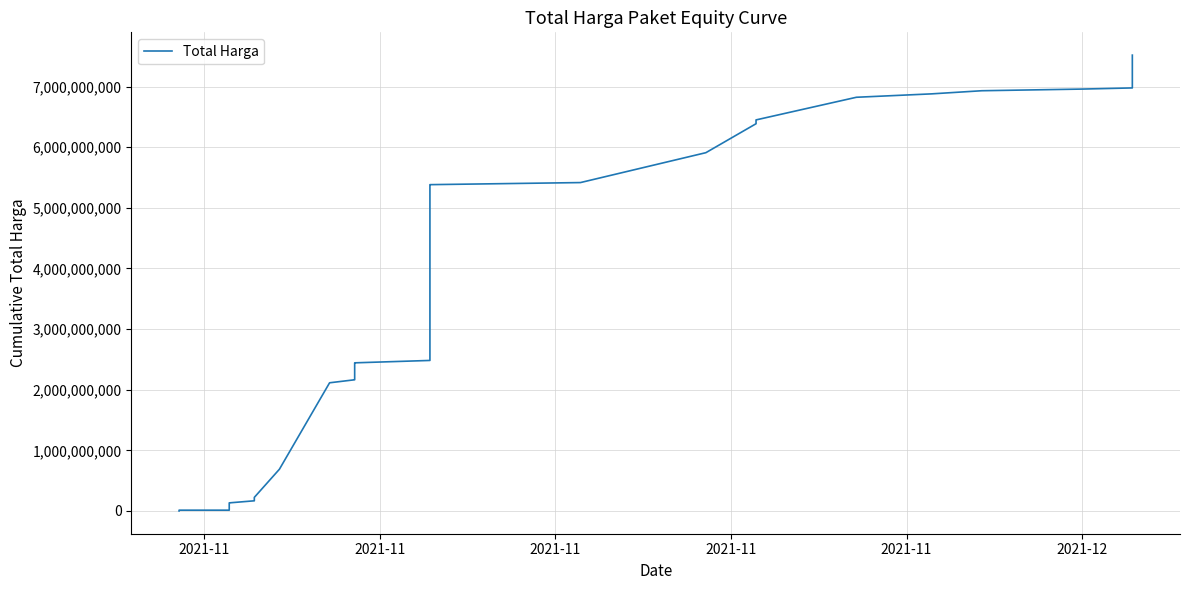

How many lines are shown in the chart?

1